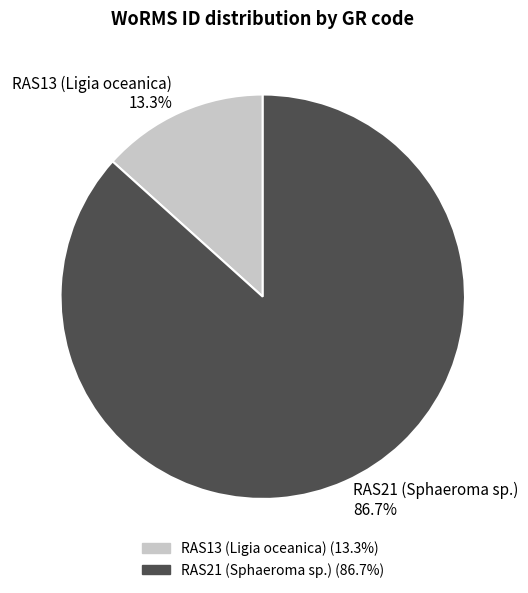

How many segments does this pie chart have?

2